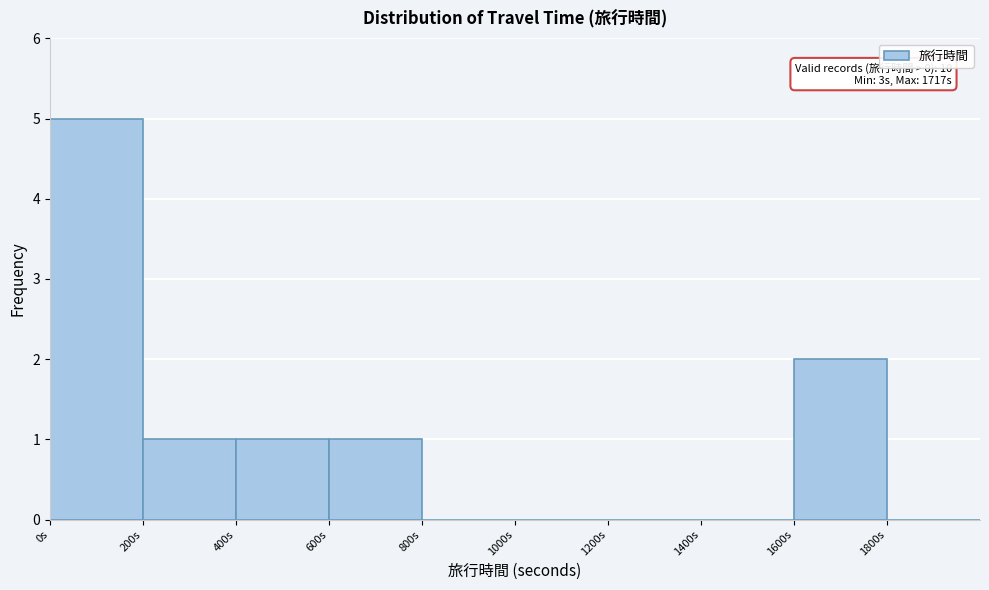

Over which range of the x-axis is the bar tallest?

0 to 200